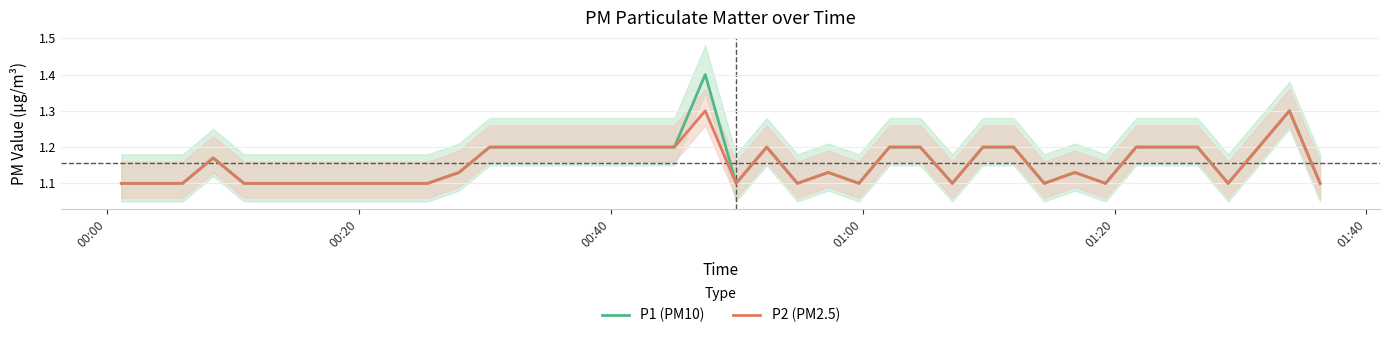

How many lines are shown in the chart?

2